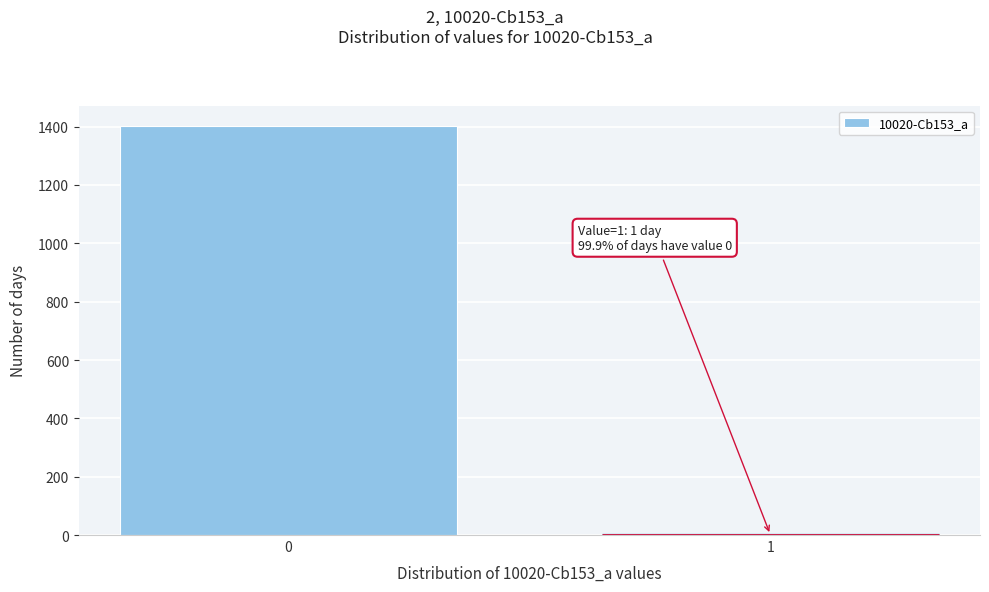

Reading left to right, list all the values displayed in this chart.

0=1402	1=1